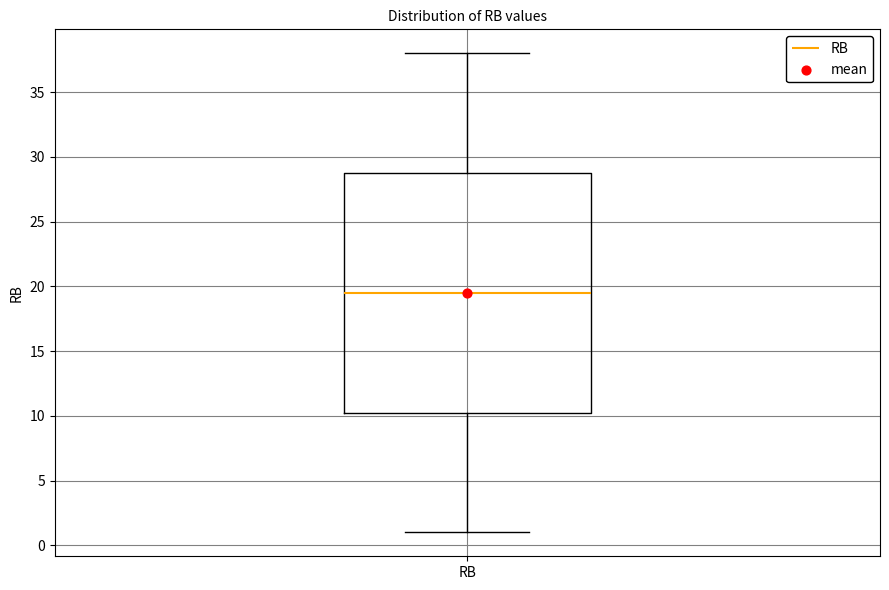

Transcribe this box plot: give where the median line is, the range the box spans, and where the two whiskers end, as read against the y-axis. The values are not printed on the chart, so give them approximately, as read against the axis.

median 19.5, box 10.5 to 29.0, whiskers 1.0 to 38.0